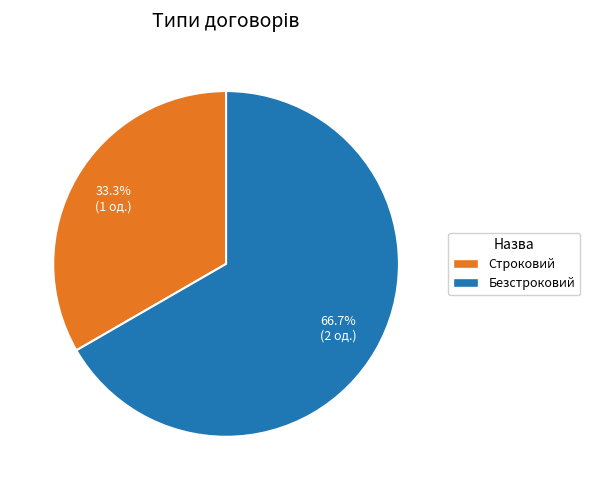

Between Строковий and Безстроковий, which is larger?

Безстроковий